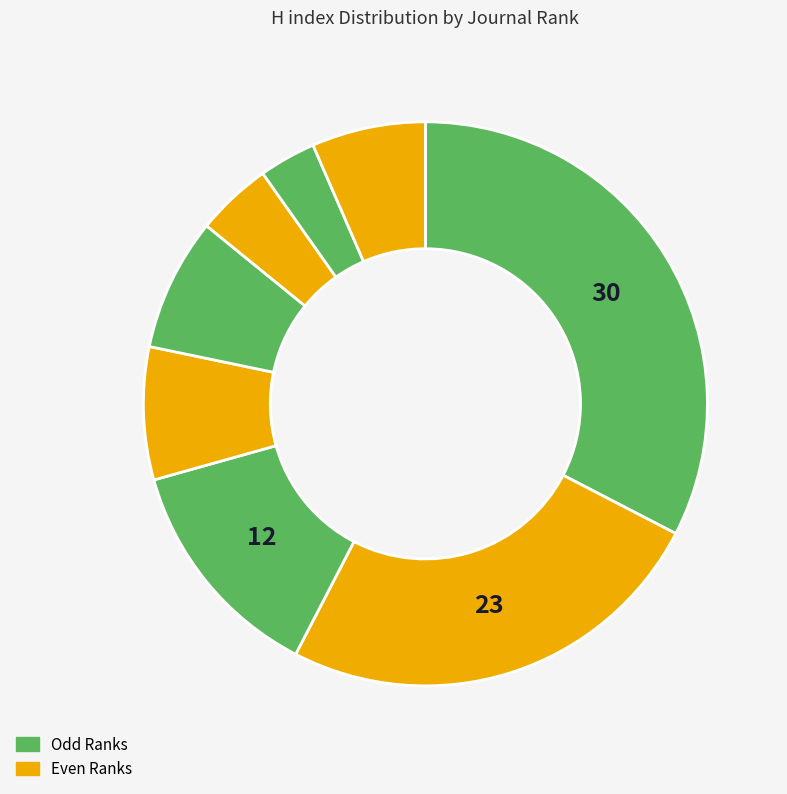

How many segments does this pie chart have?

8